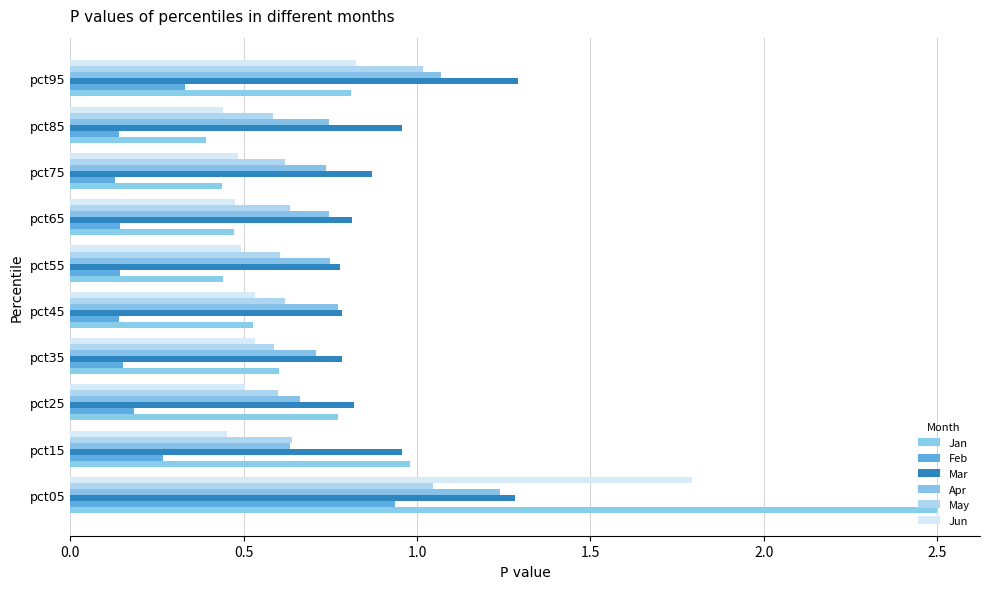

Reading left to right, list all the values displayed in this chart.

Jan: 2.5	1.0	0.8	0.6	0.5	0.4	0.5	0.4	0.4	0.8
Feb: 0.9	0.3	0.2	0.2	0.1	0.1	0.1	0.1	0.1	0.3
Mar: 1.3	1.0	0.8	0.8	0.8	0.8	0.8	0.9	1.0	1.3
Apr: 1.2	0.6	0.7	0.7	0.8	0.7	0.7	0.7	0.7	1.1
May: 1.0	0.6	0.6	0.6	0.6	0.6	0.6	0.6	0.6	1.0
Jun: 1.8	0.5	0.5	0.5	0.5	0.5	0.5	0.5	0.4	0.8